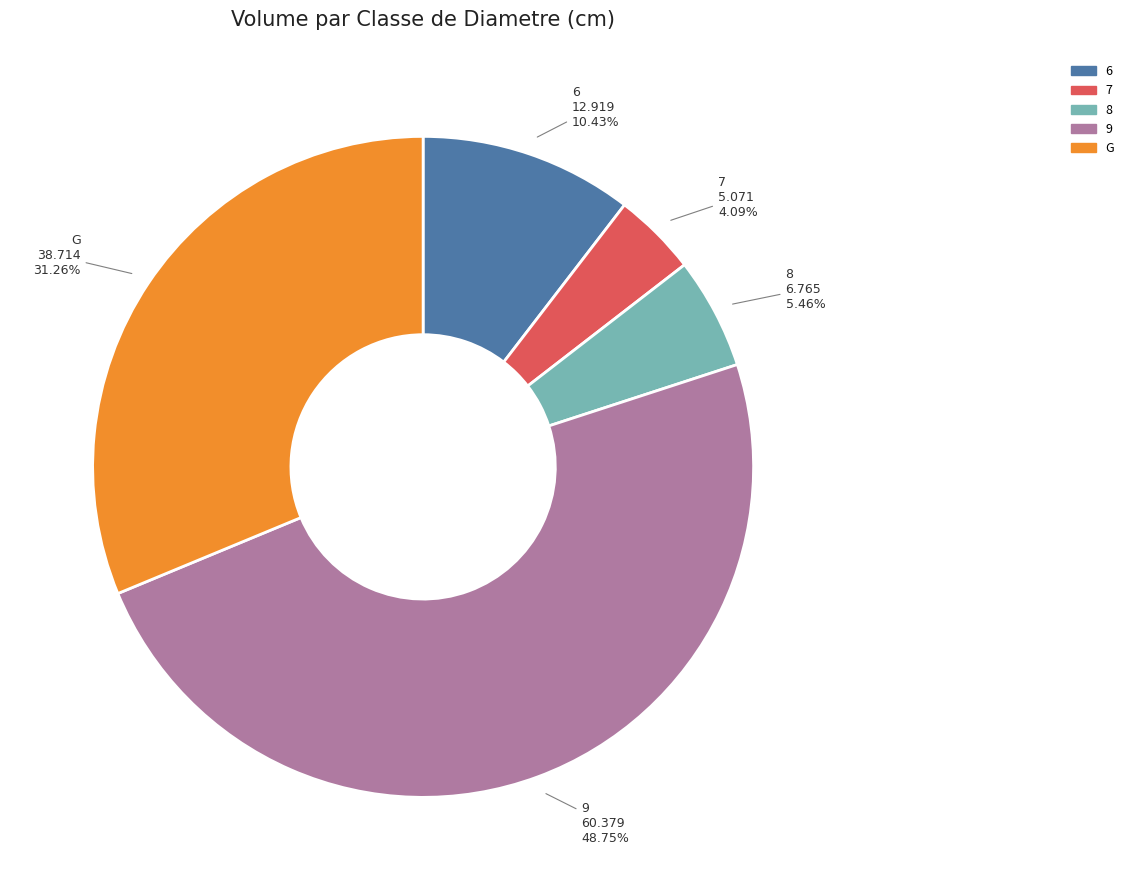

To the nearest percent, what is the difference between the 8 and 6 slice percentages?

5%